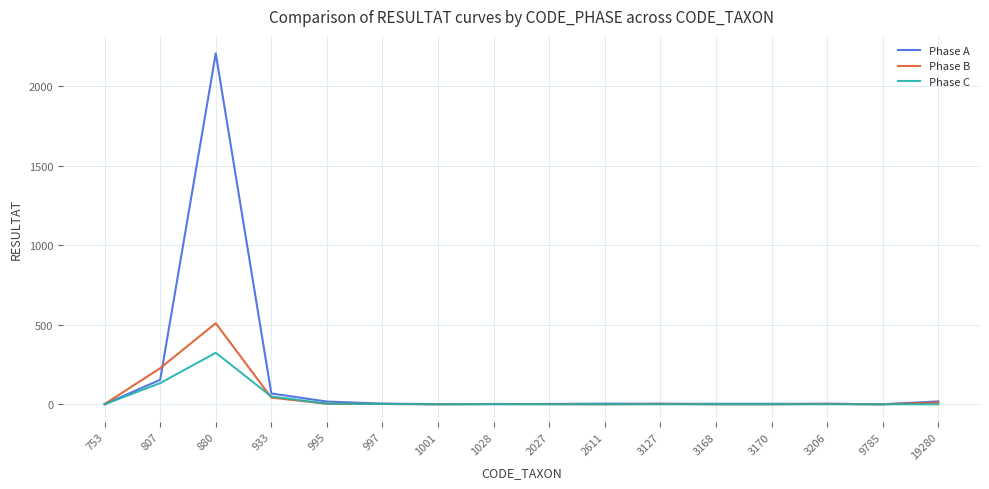

At which label is Phase A closest to 1103?

807